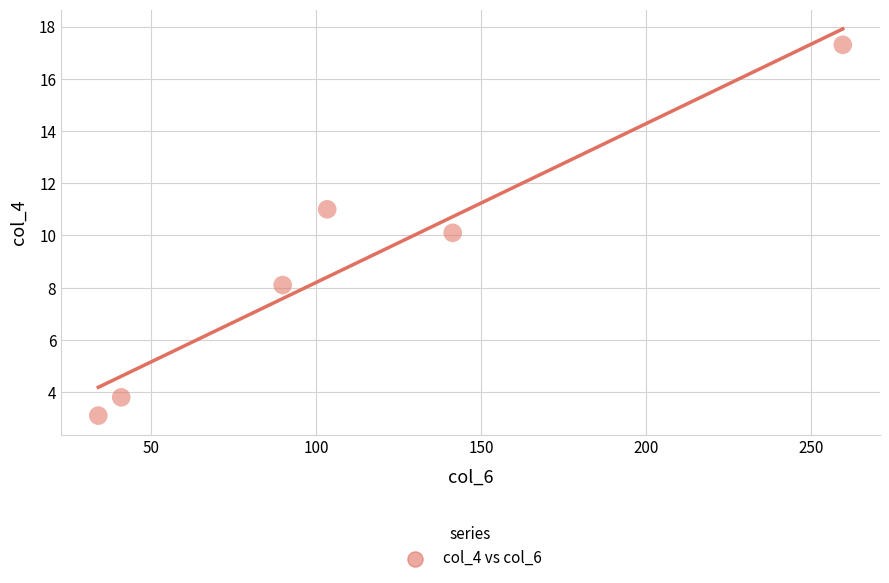

What is the range of X values (max minus min)?

225.4